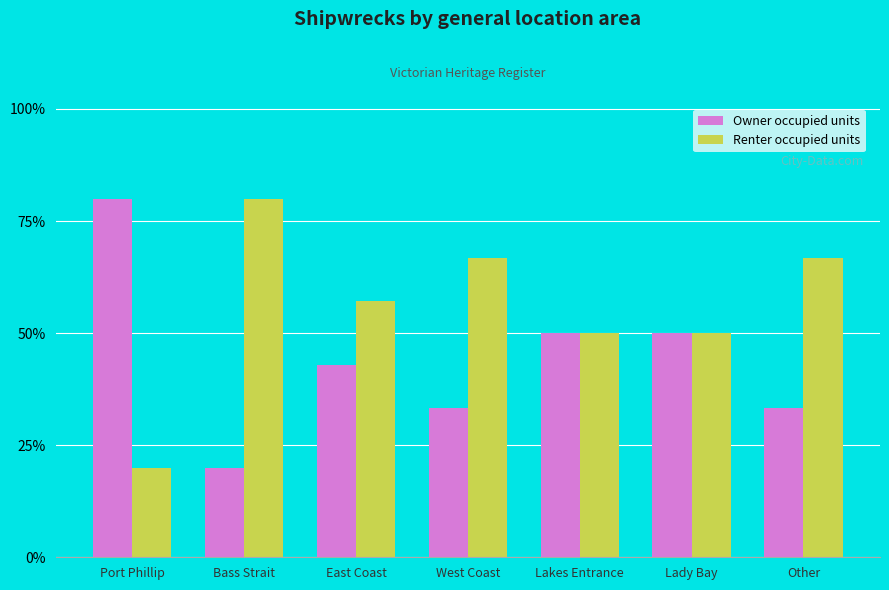

Which series has the largest total across all categories?

Renter occupied units